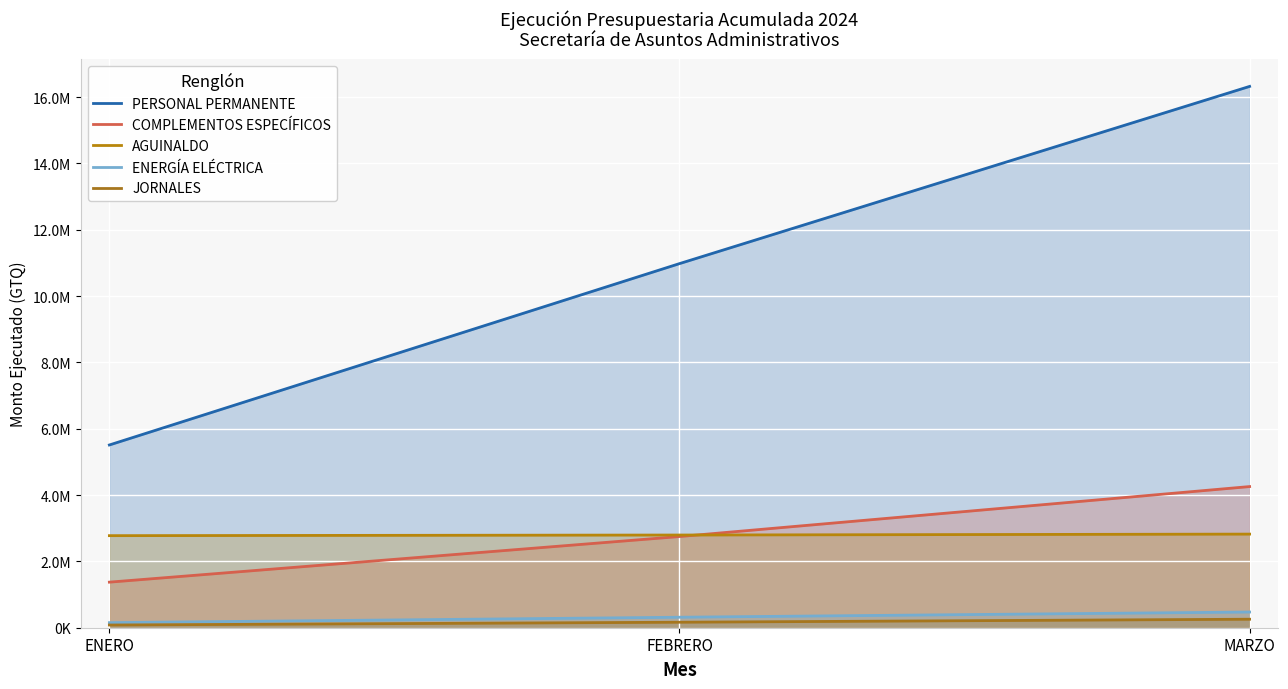

At how many categories does at least one series exceed 14565906?

1